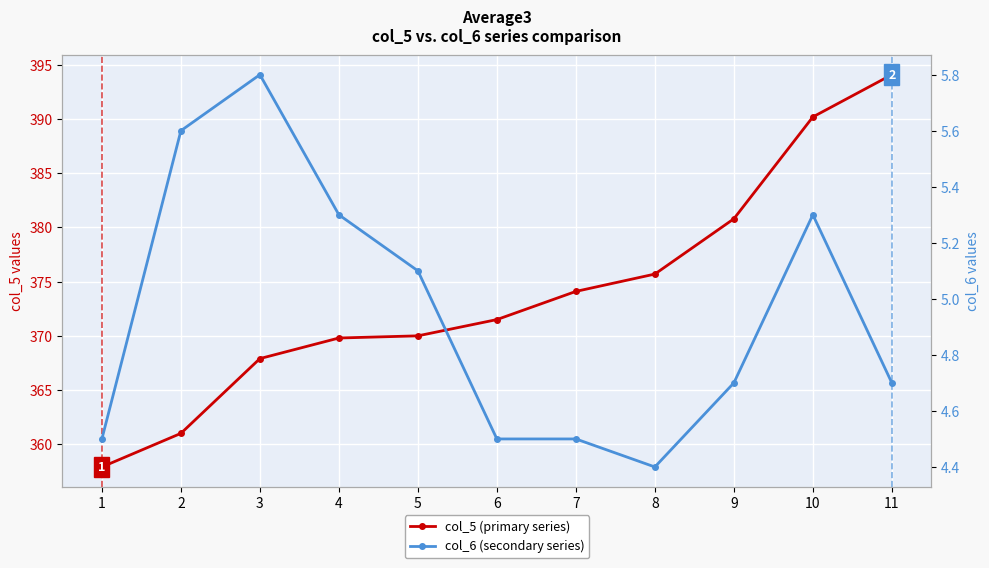

What is the sum of the col_6 (secondary series) values at 1 and 3?

10.3